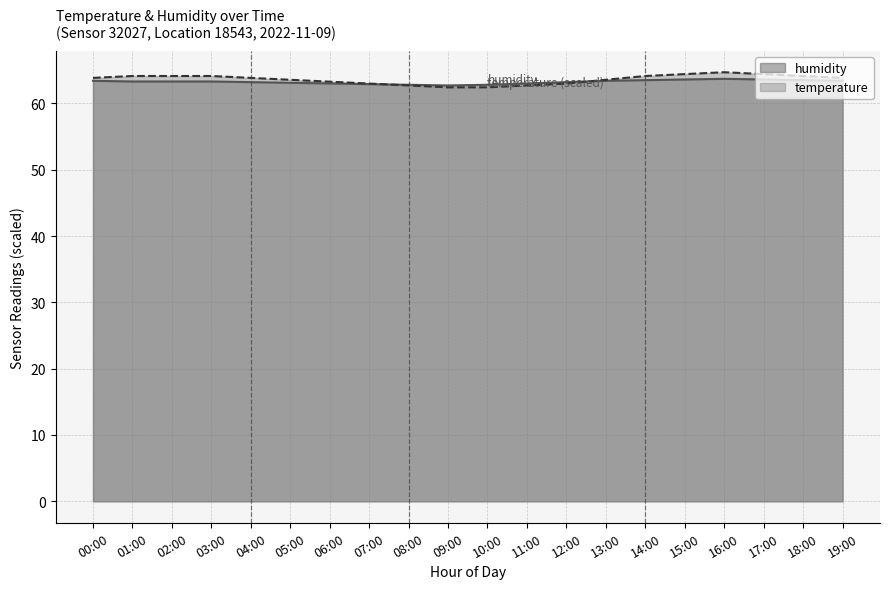

What are all the series names shown in the legend?

humidity, temperature